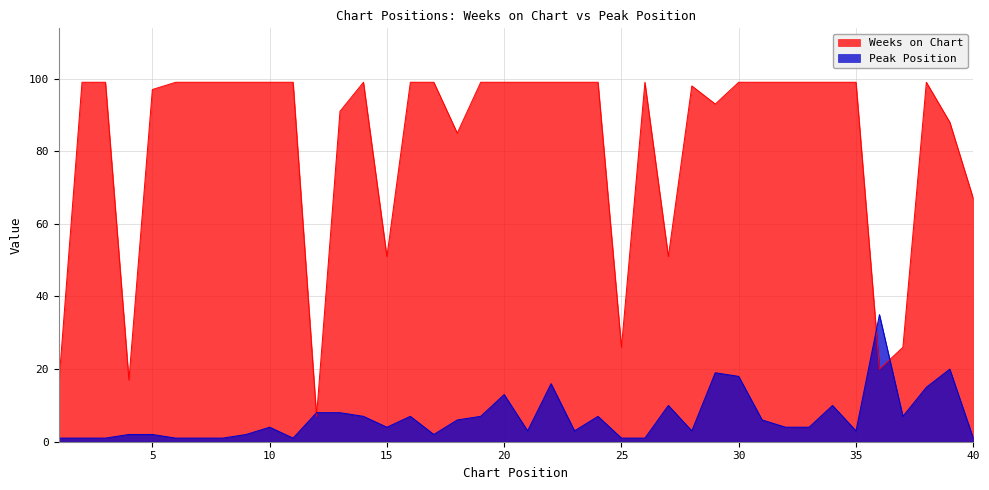

Rank the series by their maximum value, from lowest to highest.

Peak Position, Weeks on Chart